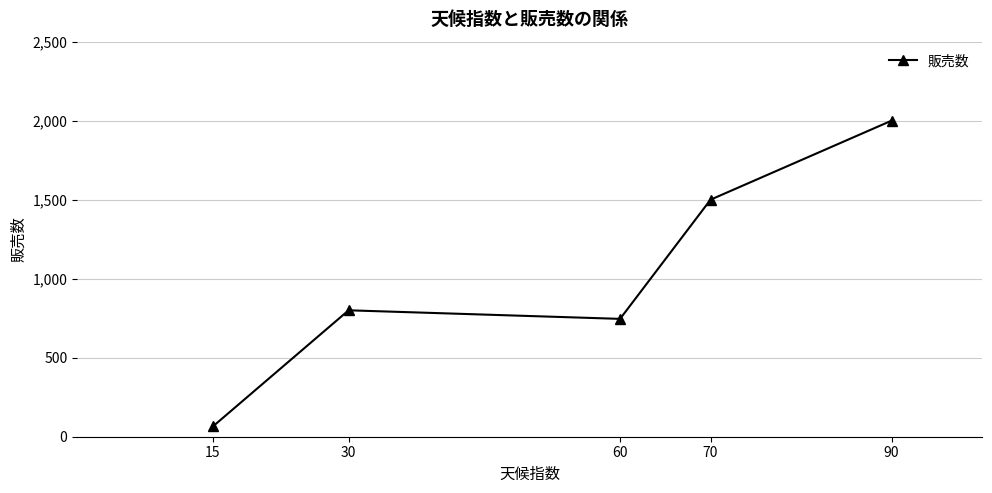

What is the ratio of the value at 60 to the value at 30?

0.9